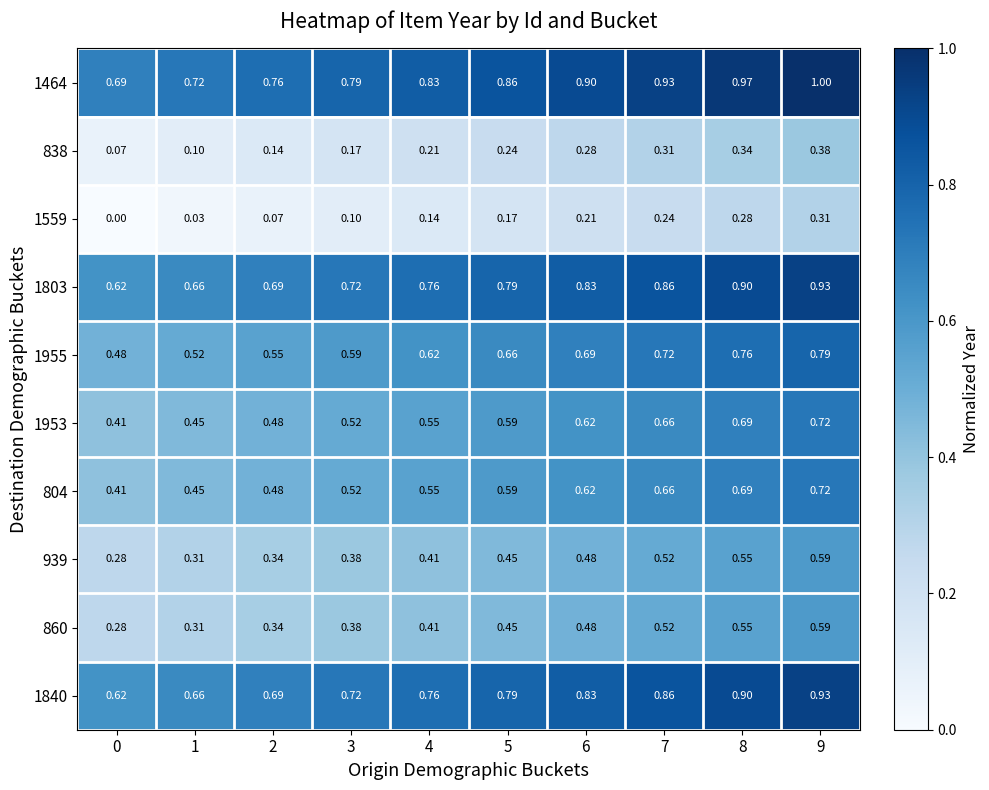

How many categories are shown in the chart?

10